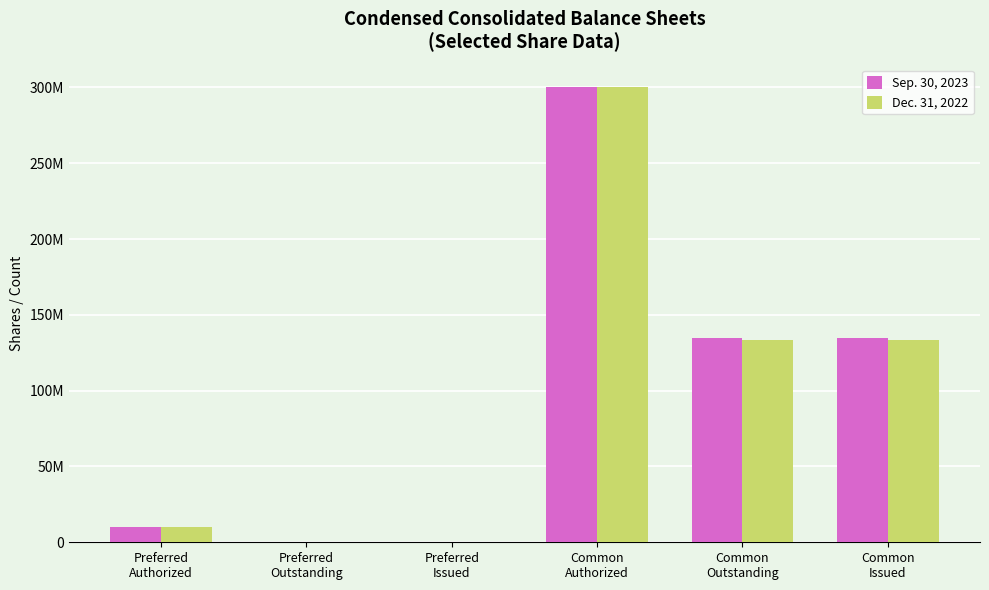

What are all the series names shown in the legend?

Sep. 30, 2023, Dec. 31, 2022